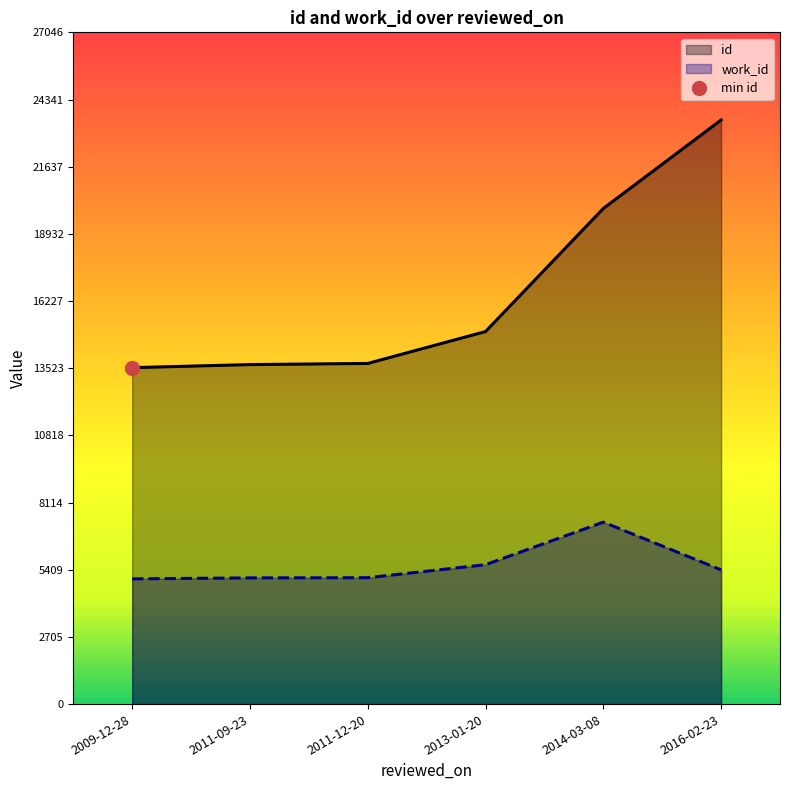

True or false: id and work_id intersect in this chart.

False